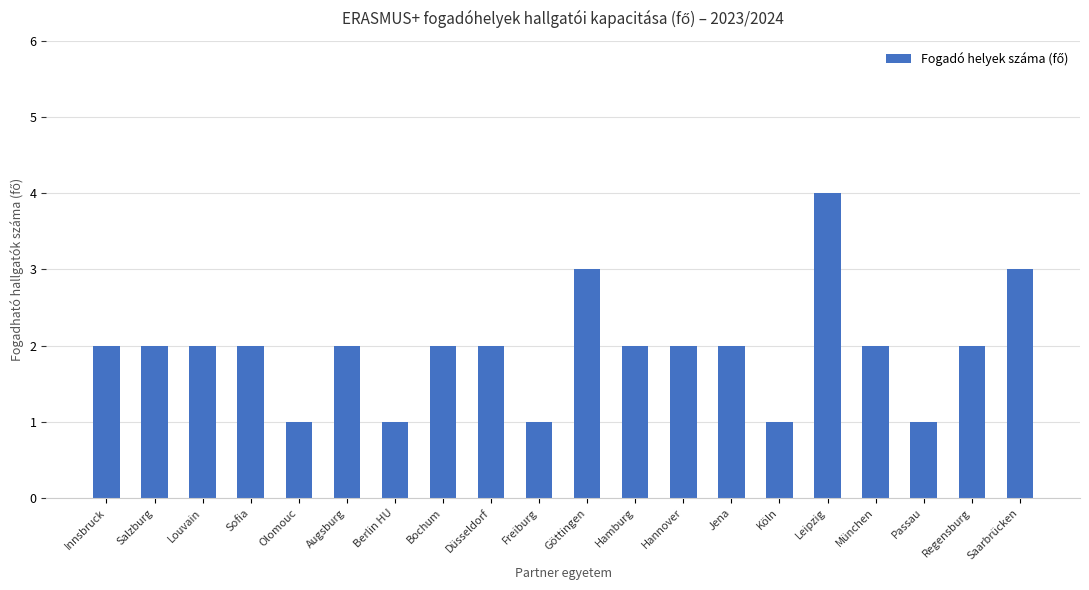

Count the values in the range 2 to 3.

14